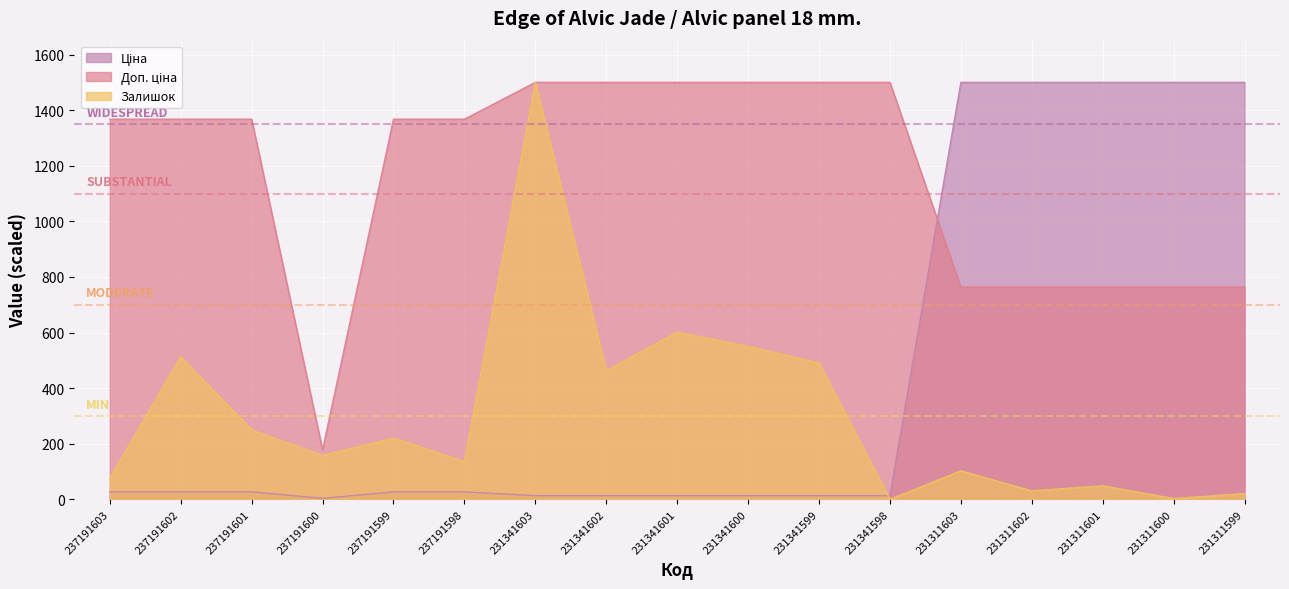

Is it true that Доп. ціна equals 250.4 at 237191600?

False